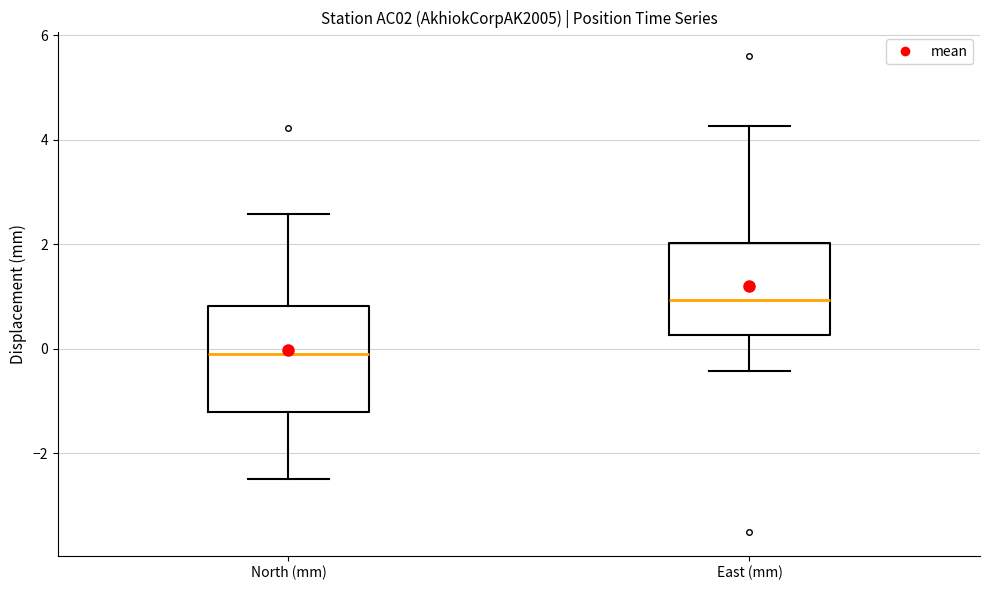

Where is the upper edge of the box for North (mm) on the y-axis? The values are not printed on the chart, so give them approximately, as read against the axis.

0.8